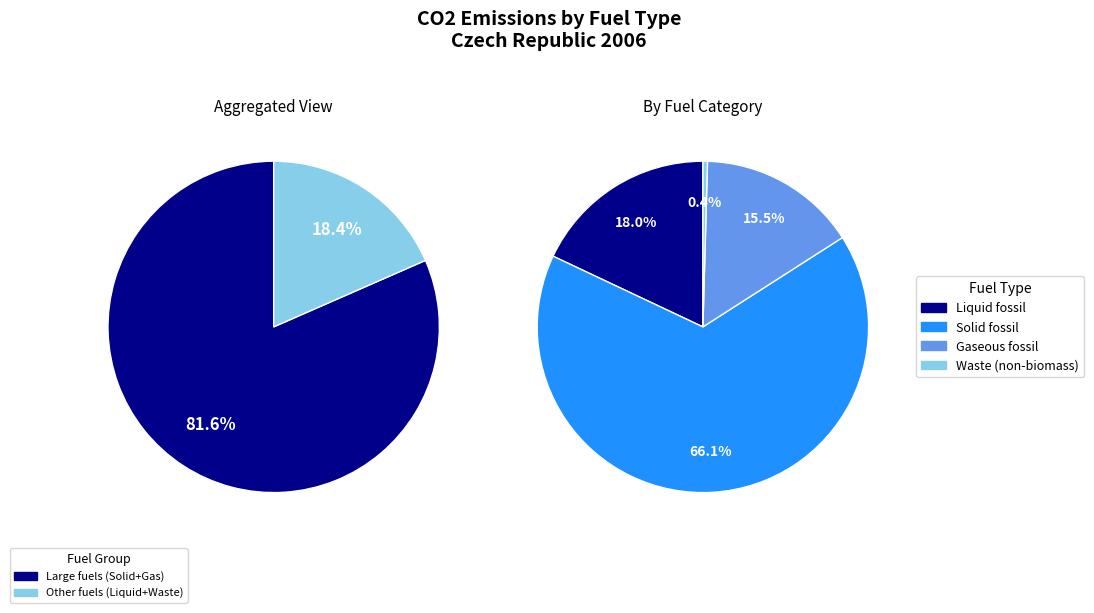

Which slice represents more than half of the pie?

Solid fossil